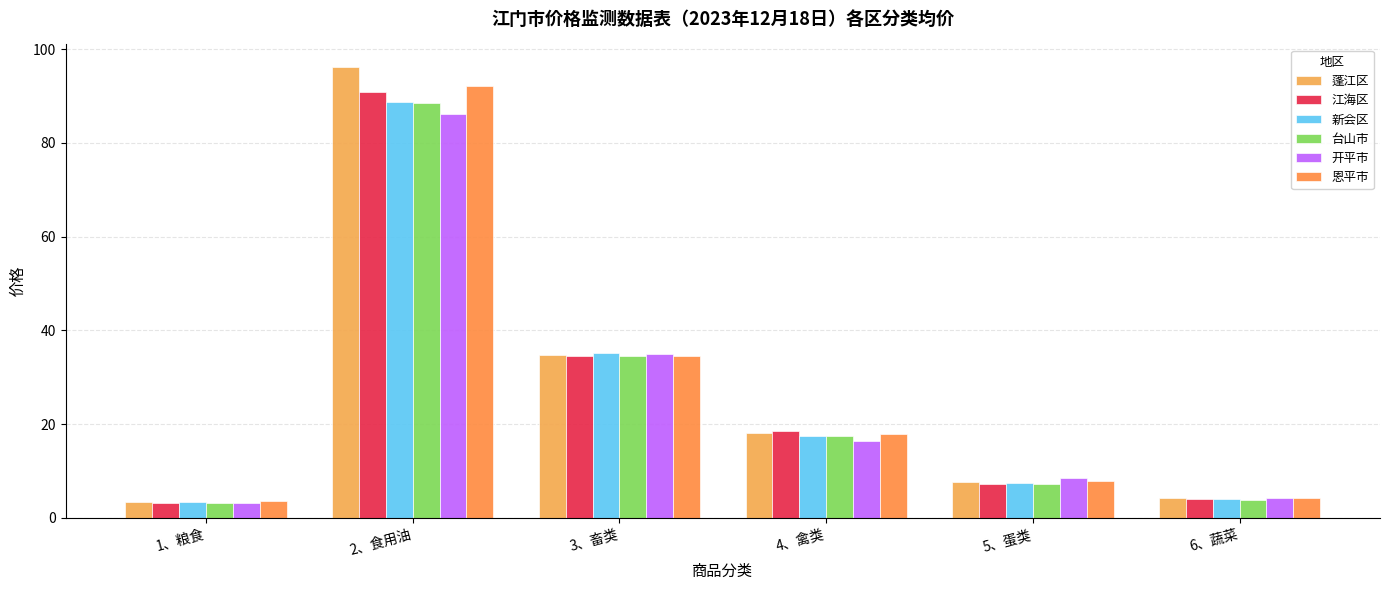

Which series has the largest total across all categories?

蓬江区